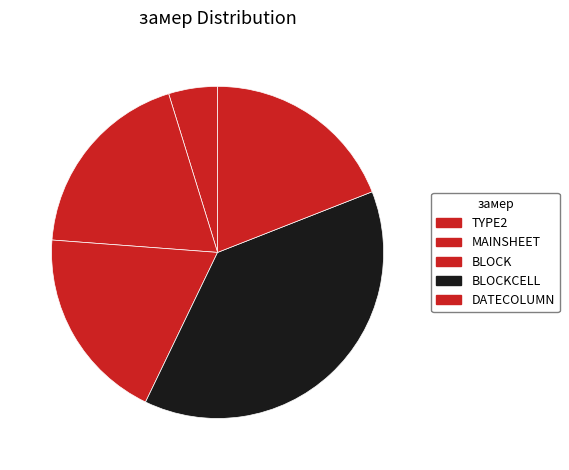

To the nearest percent, what is the difference between the largest and smallest slice percentages?

33%